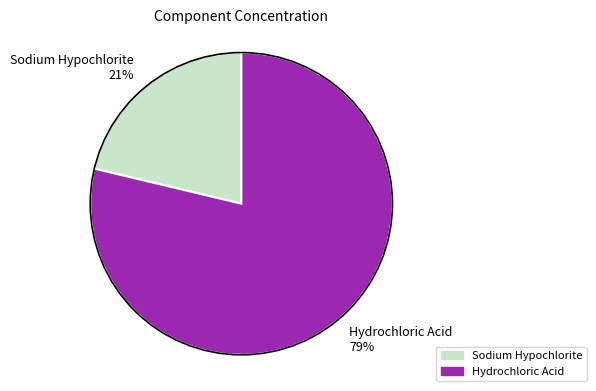

Between Hydrochloric Acid and Sodium Hypochlorite, which is larger?

Hydrochloric Acid